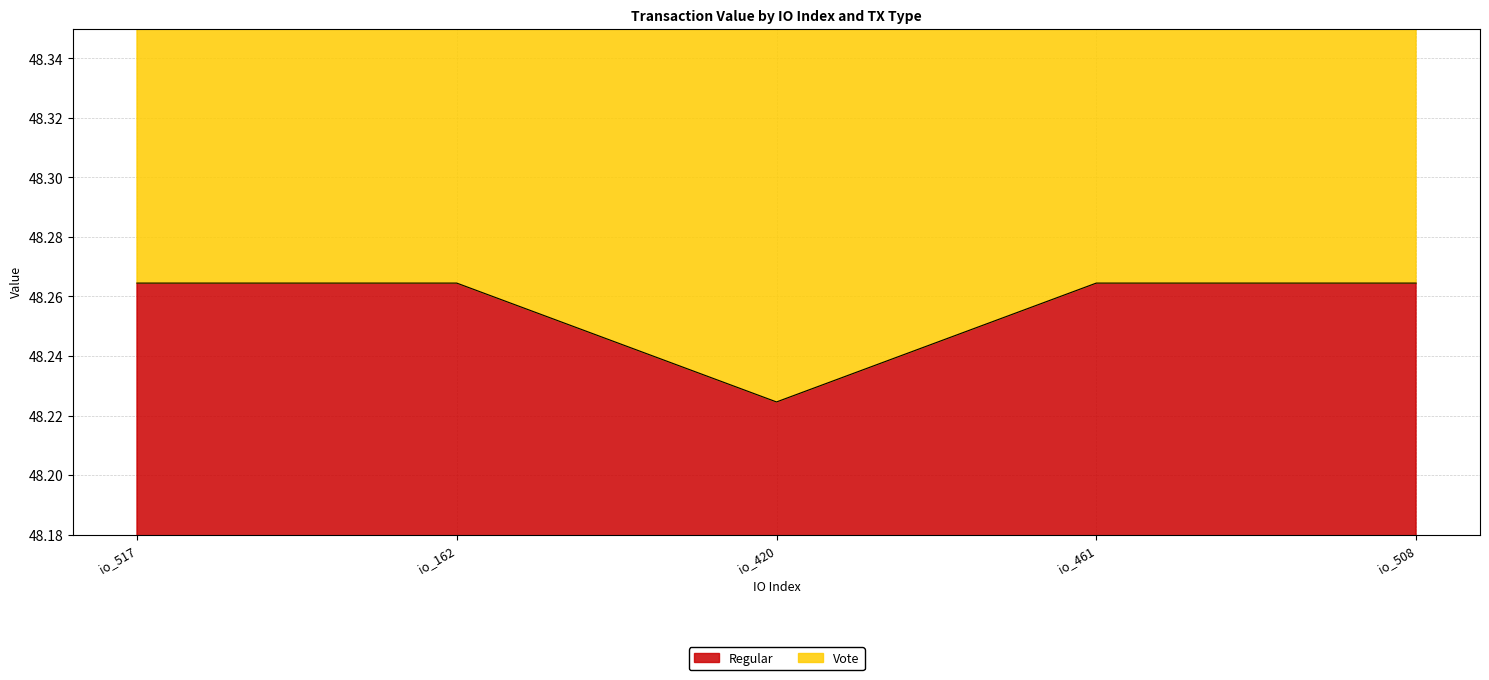

Rank the categories by value from lowest to highest.

io_420, io_517, io_162, io_461, io_508